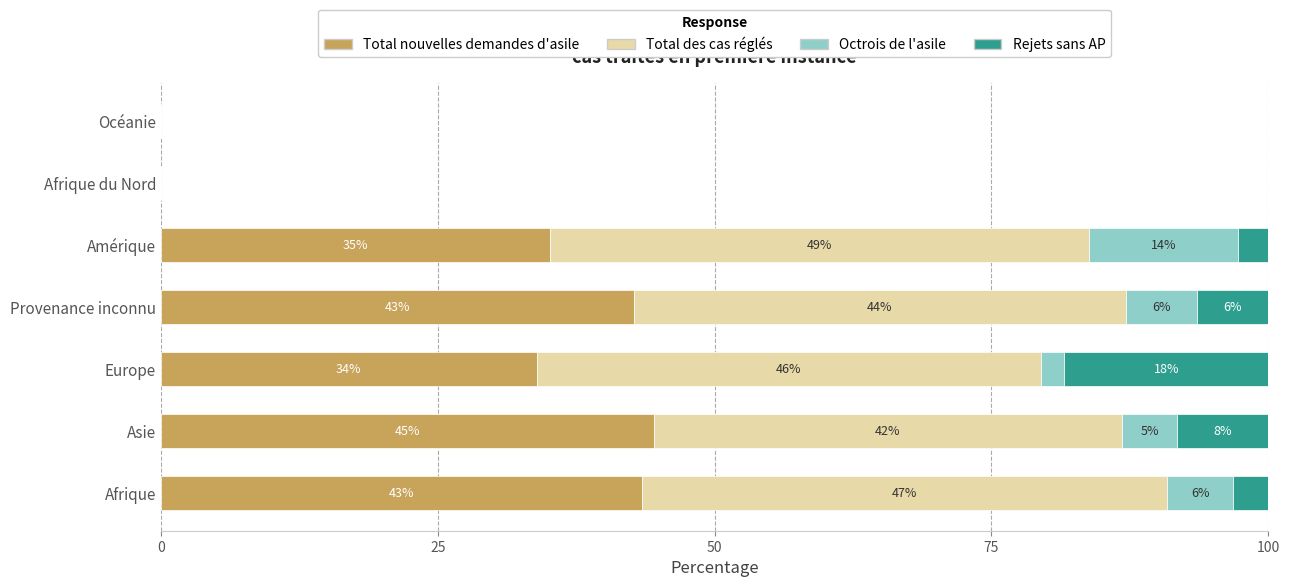

What are all the series names shown in the legend?

Total nouvelles demandes d'asile, Total des cas réglés, Octrois de l'asile, Rejets sans AP